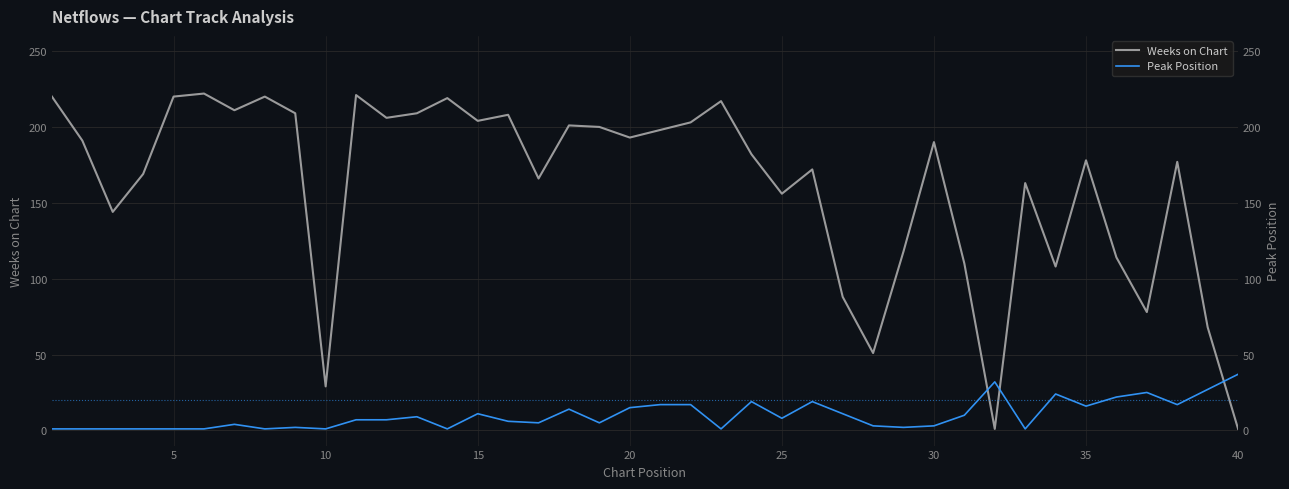

Which series has the largest total across all categories?

Weeks on Chart